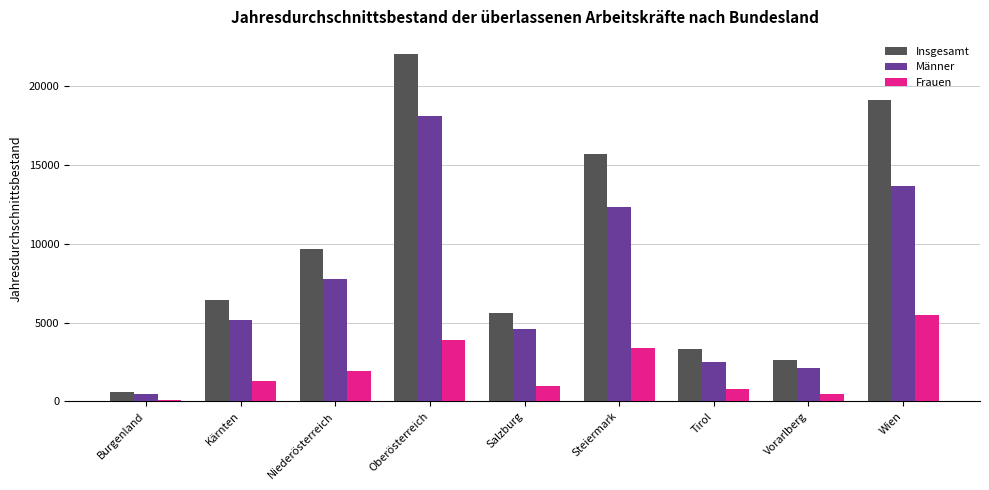

At which label is Frauen closest to 2774?

Steiermark